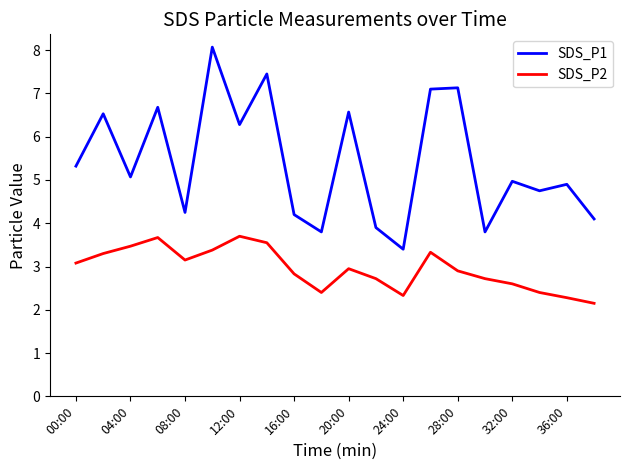

Does the chart have visible grid lines?

No